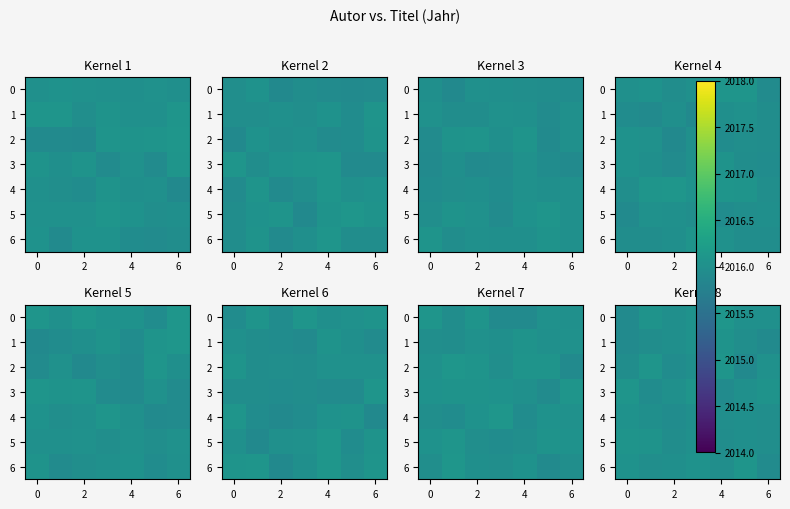

Rank the series at 0 from highest to lowest value.

row_2, row_0, row_5, row_4, row_6, row_1, row_3